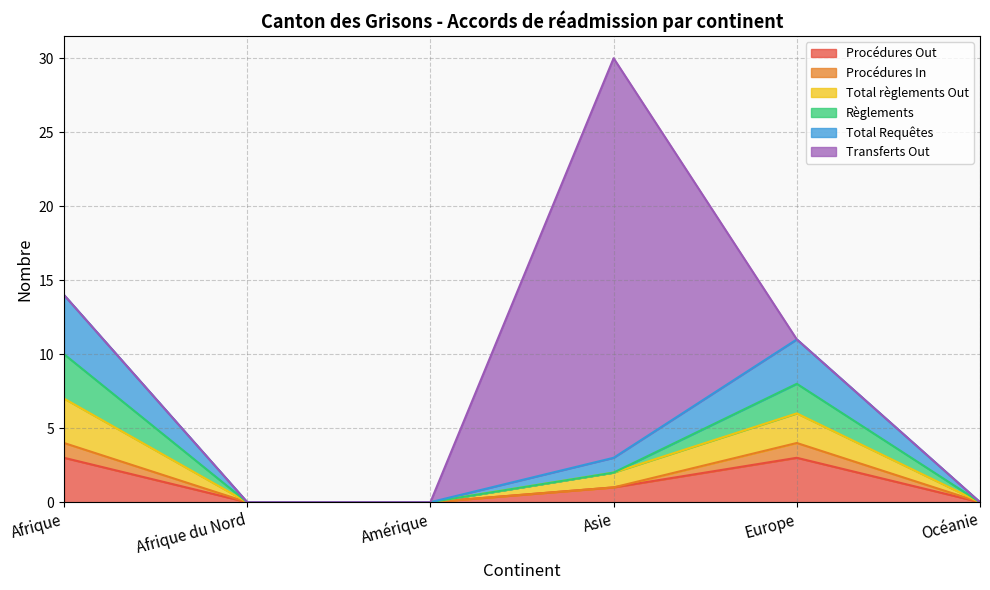

What is the highest value of the Procédures Out series?

3